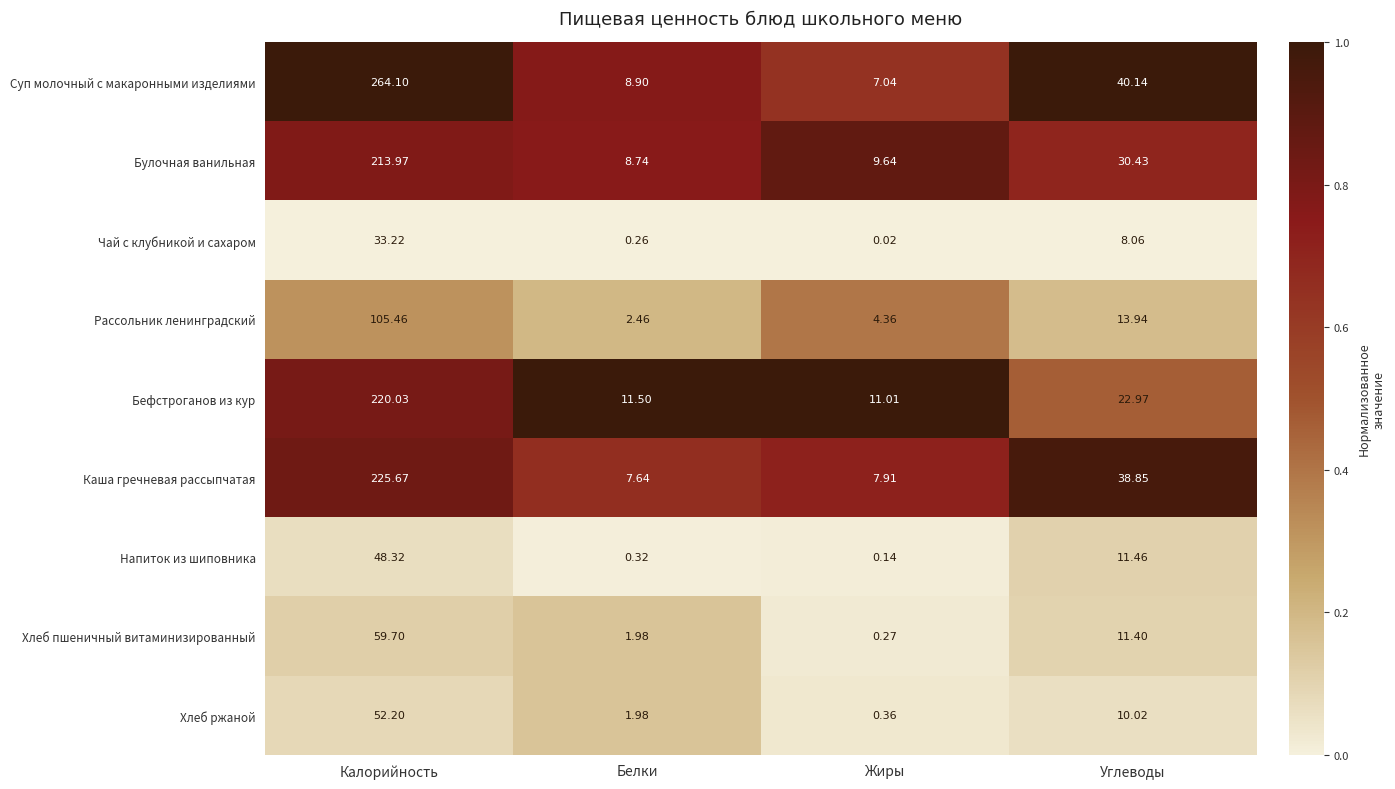

Where does the Напиток из шиповника series first go above 11?

Калорийность